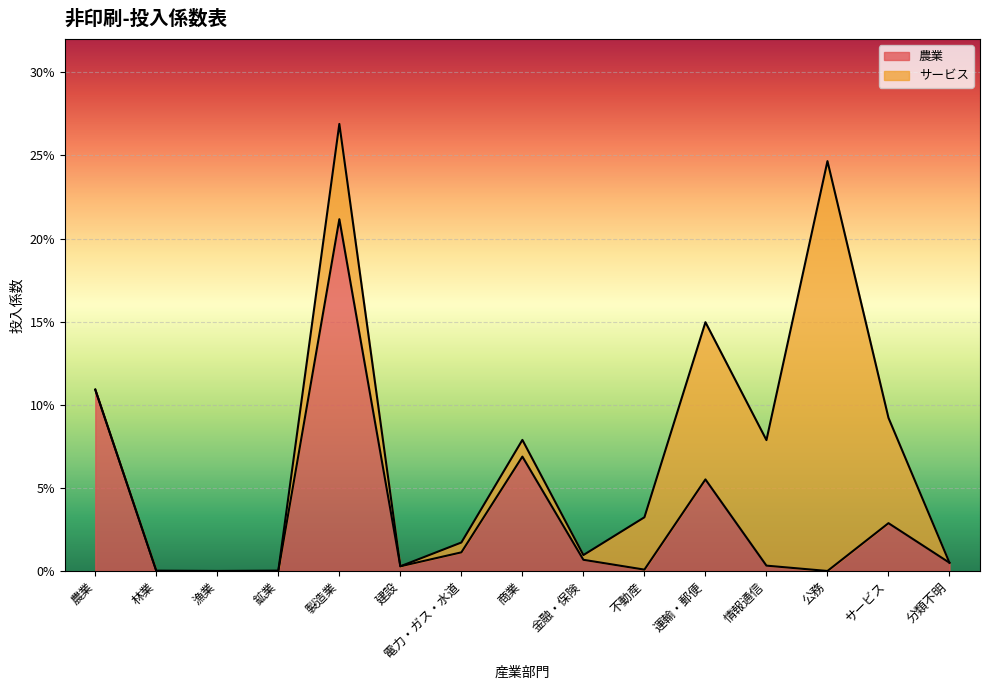

What is the approximate value at 商業?

0.1